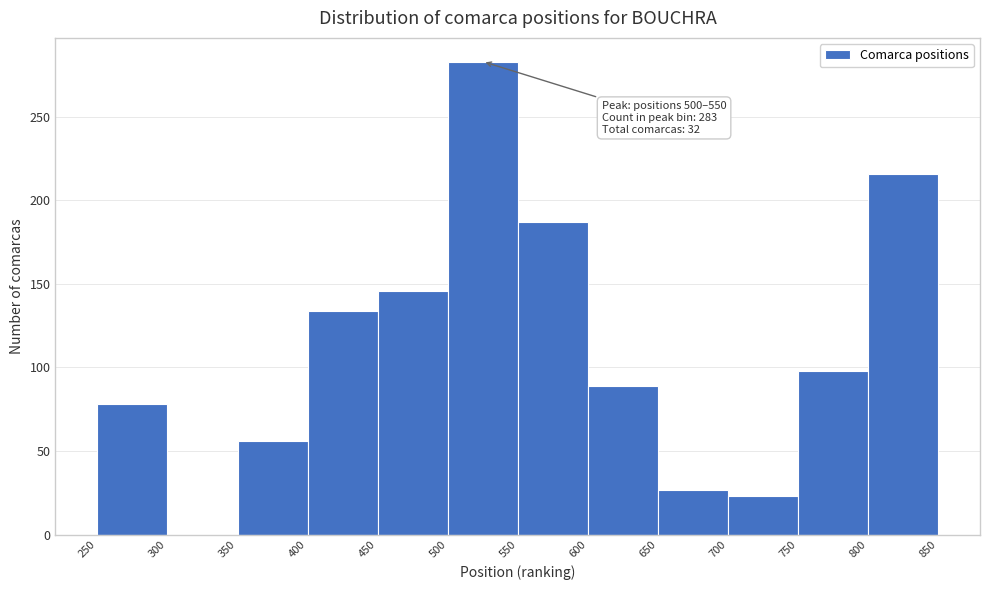

Over which range of the x-axis is the bar tallest?

500 to 550